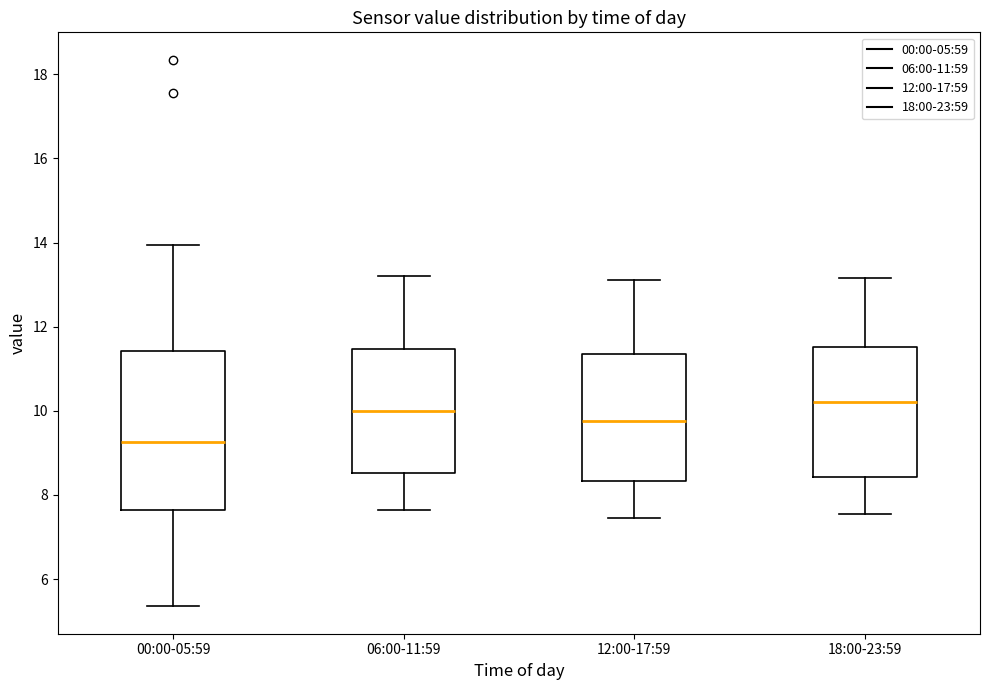

Reading left to right, read every box against the y-axis: the position of its median line, the range the box covers, and the ends of its whiskers. The values are not printed on the chart, so give them approximately, as read against the axis.

00:00-05:59: median 9.2, box 7.6 to 11.4, whiskers 5.4 to 14.0
06:00-11:59: median 10.0, box 8.6 to 11.4, whiskers 7.6 to 13.2
12:00-17:59: median 9.8, box 8.4 to 11.4, whiskers 7.4 to 13.2
18:00-23:59: median 10.2, box 8.4 to 11.6, whiskers 7.6 to 13.2